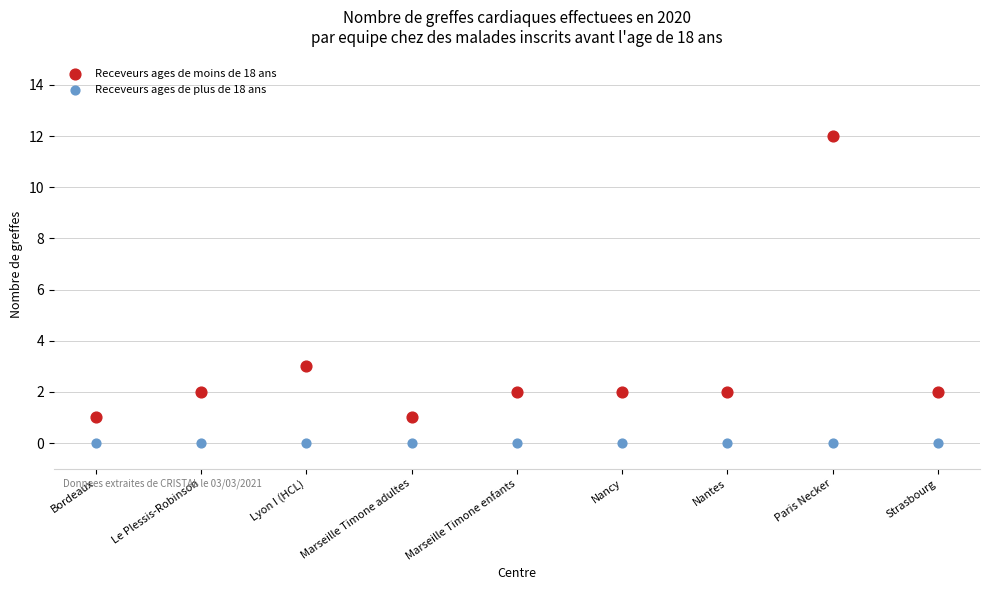

Which series reaches the maximum Y coordinate?

Receveurs ages de moins de 18 ans